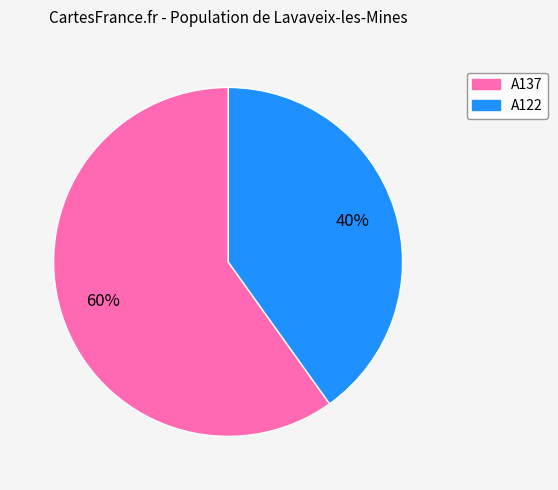

To the nearest percent, what is the average slice percentage?

50%